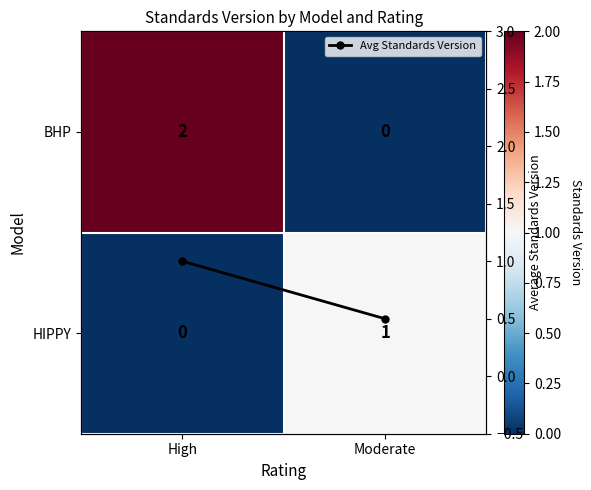

Is it true that Avg Standards Version equals 1.6 at High?

False